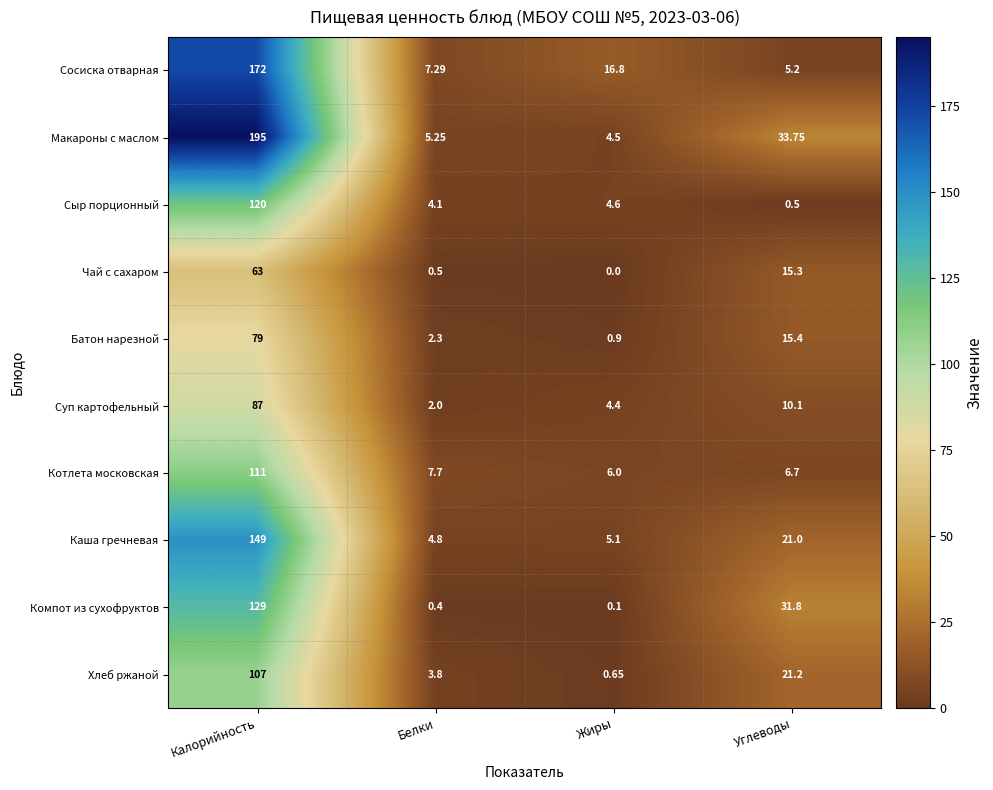

Where does the Хлеб ржаной series first go above 21?

Калорийность